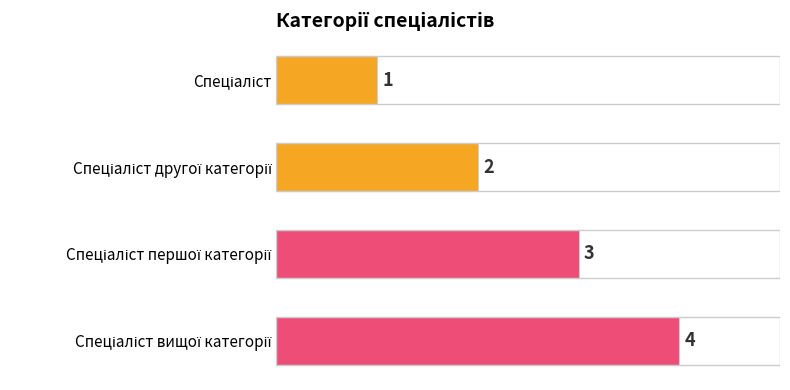

What is the difference between the maximum and minimum values?

3